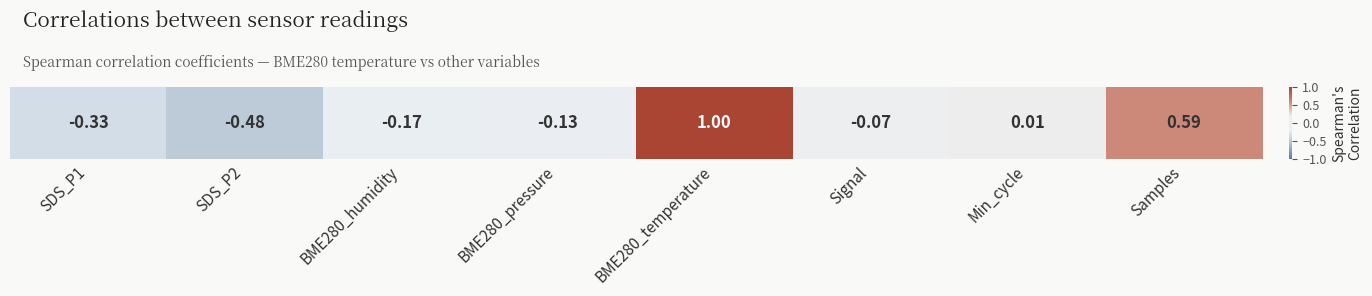

Rank the categories by value from lowest to highest.

SDS_P2, SDS_P1, BME280_humidity, BME280_pressure, Signal, Min_cycle, Samples, BME280_temperature